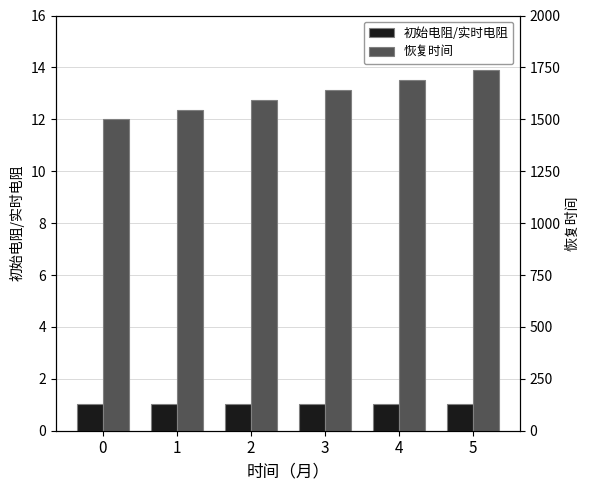

The 恢复时间 series shows 1591.3 at 2. True or false?

True